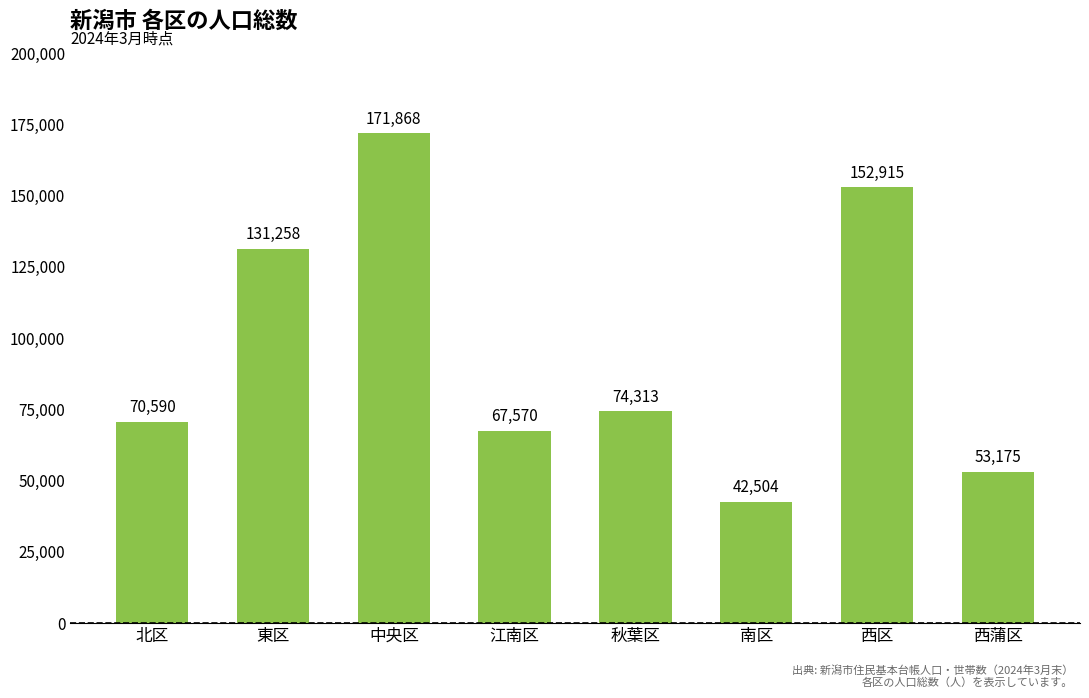

Reading left to right, list all the values displayed in this chart.

北区=70590	東区=131258	中央区=171868	江南区=67570	秋葉区=74313	南区=42504	西区=152915	西蒲区=53175